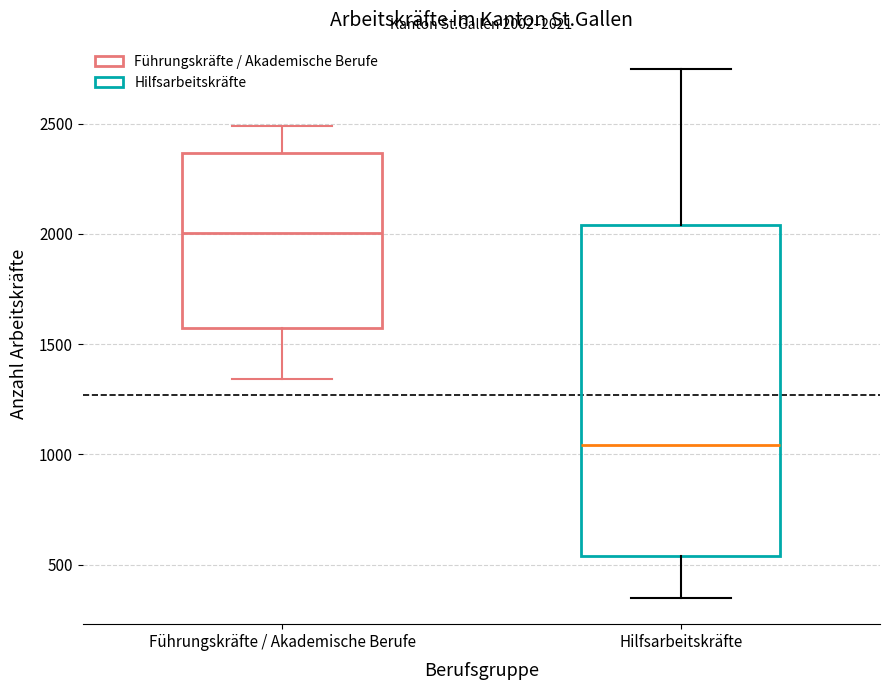

Comparing the boxes themselves (not the whiskers), which one is the tallest?

Hilfsarbeitskräfte